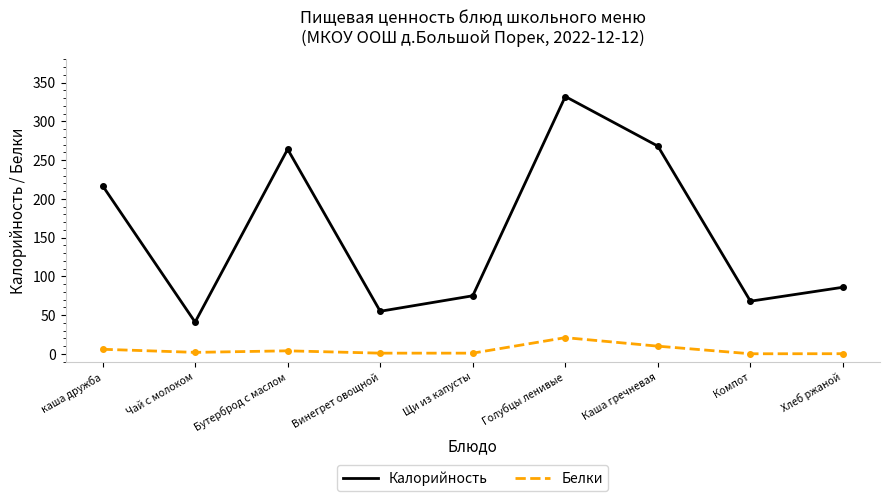

Count the number of categories in the chart.

9